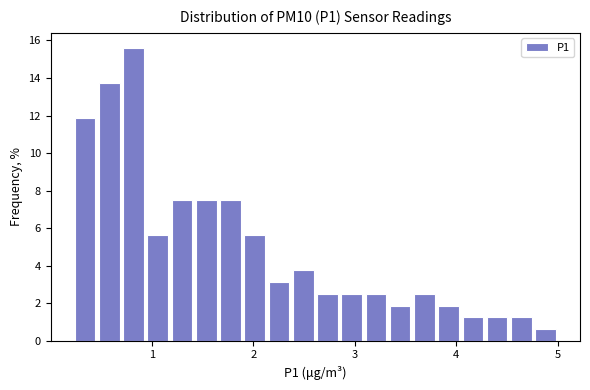

Around what value on the x-axis is the tallest bar? Give the approximate position of its centre, as read against the axis.

0.8